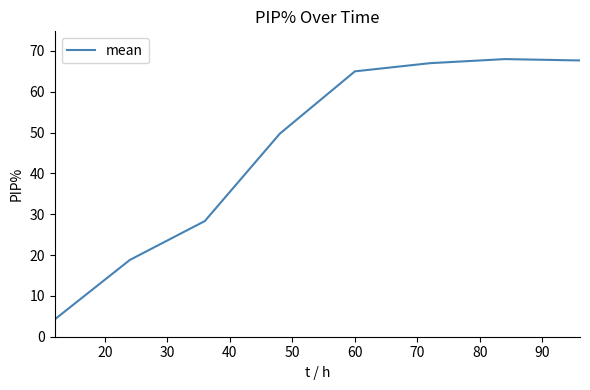

What is the difference between the second highest and minimum values?

63.4